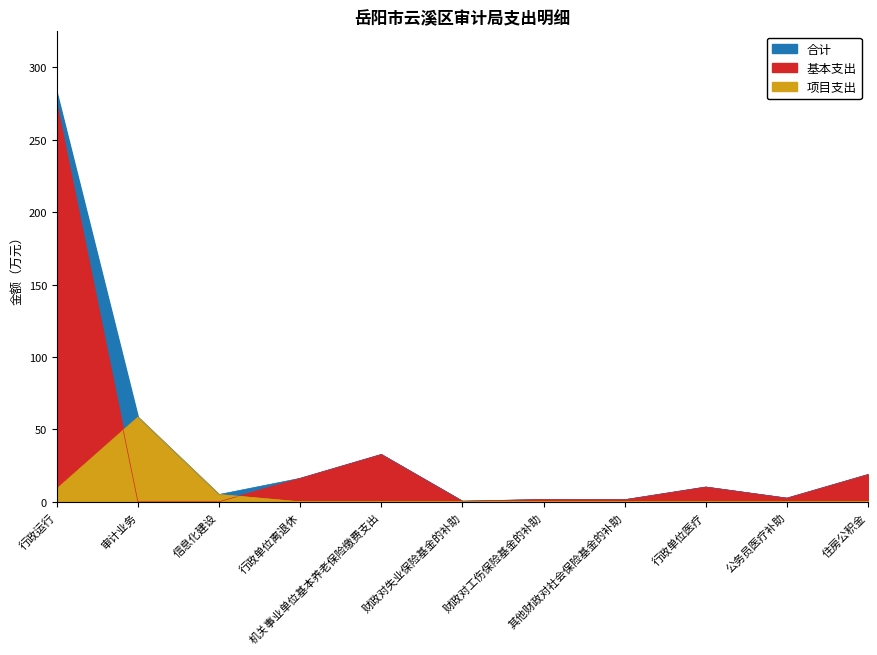

At which label is 基本支出 closest to 136?

机关事业单位基本养老保险缴费支出